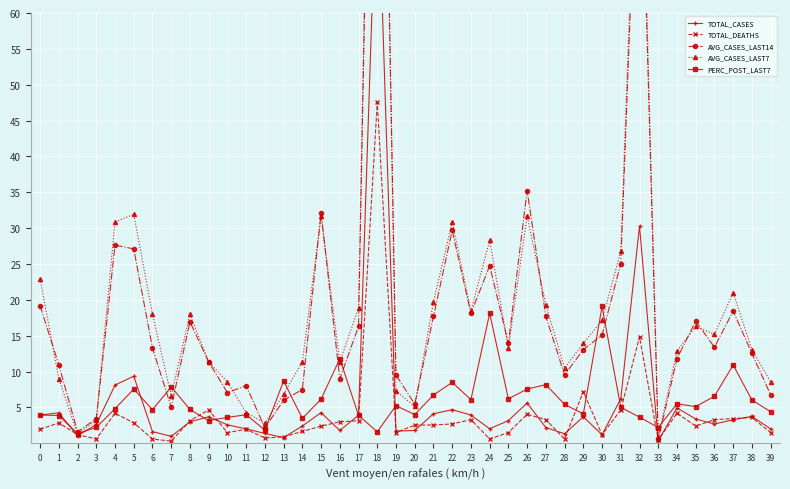

What are all the series names shown in the legend?

TOTAL_CASES, TOTAL_DEATHS, AVG_CASES_LAST14, AVG_CASES_LAST7, PERC_POST_LAST7